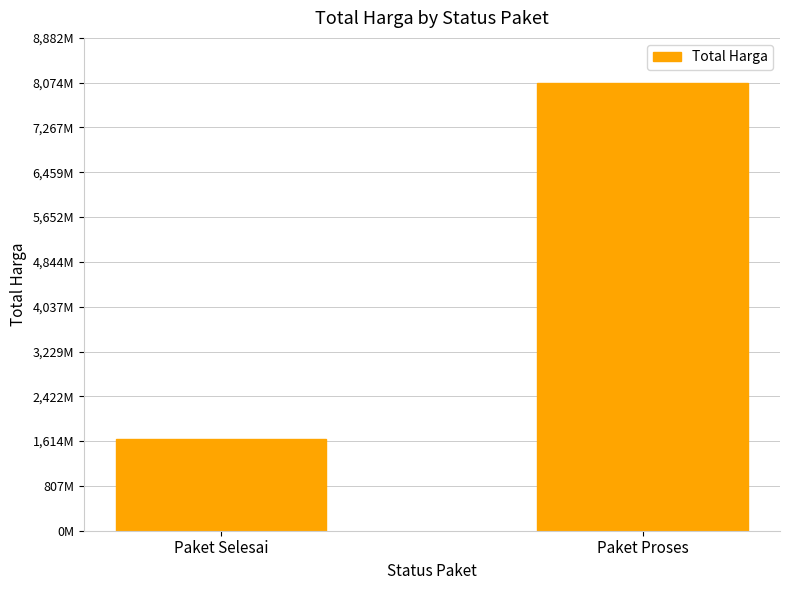

What is the value of the 2nd bar from the left?

8074857656